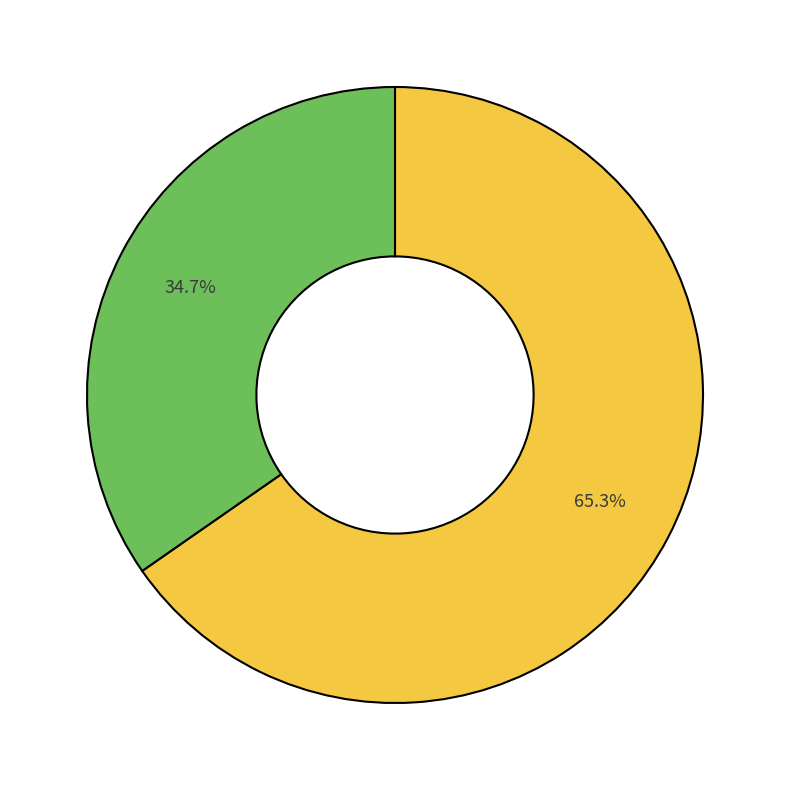

Count the number of slices in the pie.

2